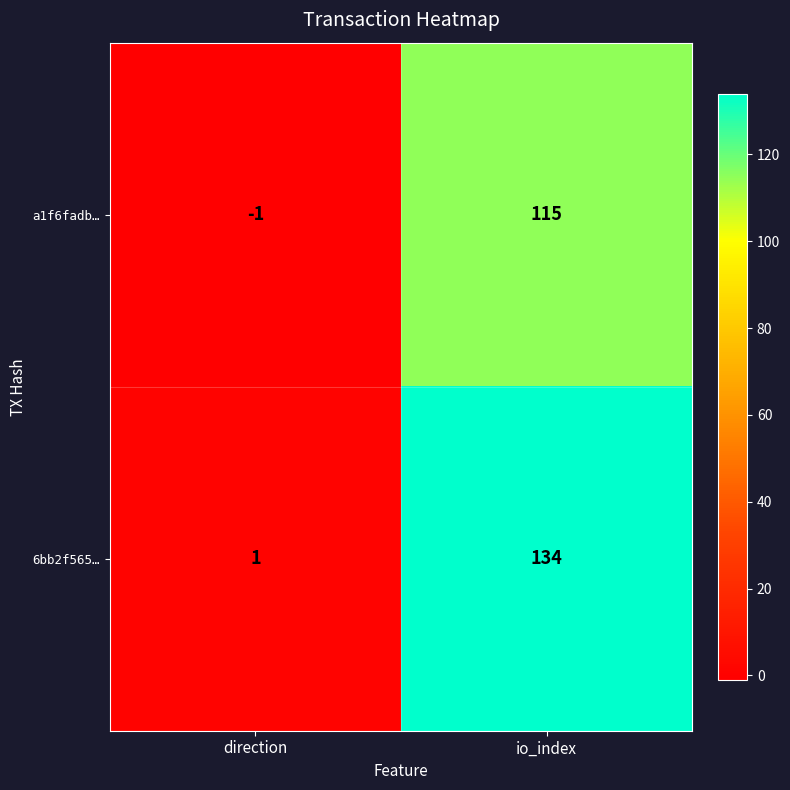

Reading left to right, extract all data points from this chart.

a1f6fadb…: direction=-1	io_index=115
6bb2f565…: direction=1	io_index=134